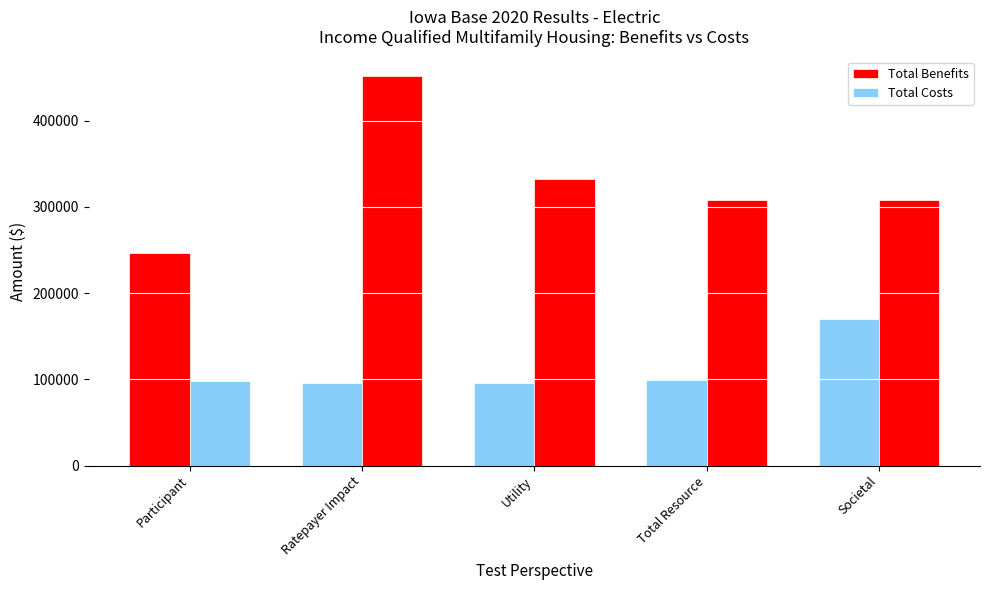

How many data points in Total Costs are less than 307485?

1